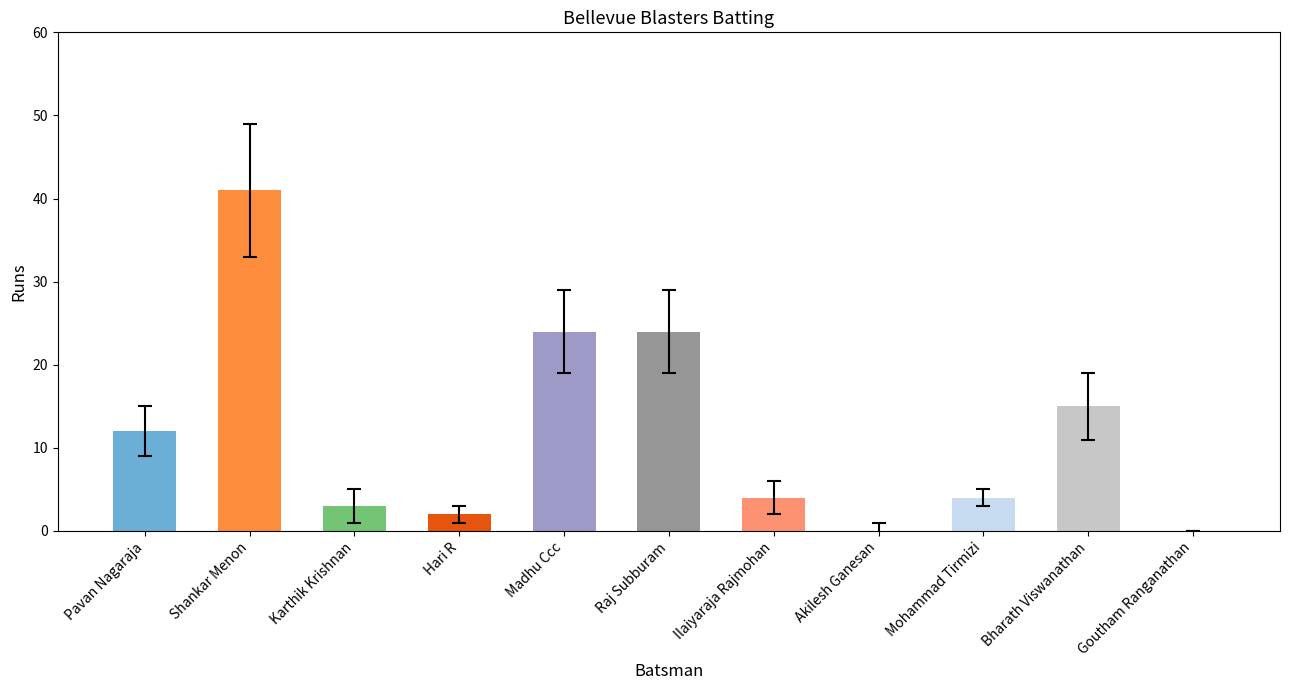

Is it true that the value at Hari R is 1?

False